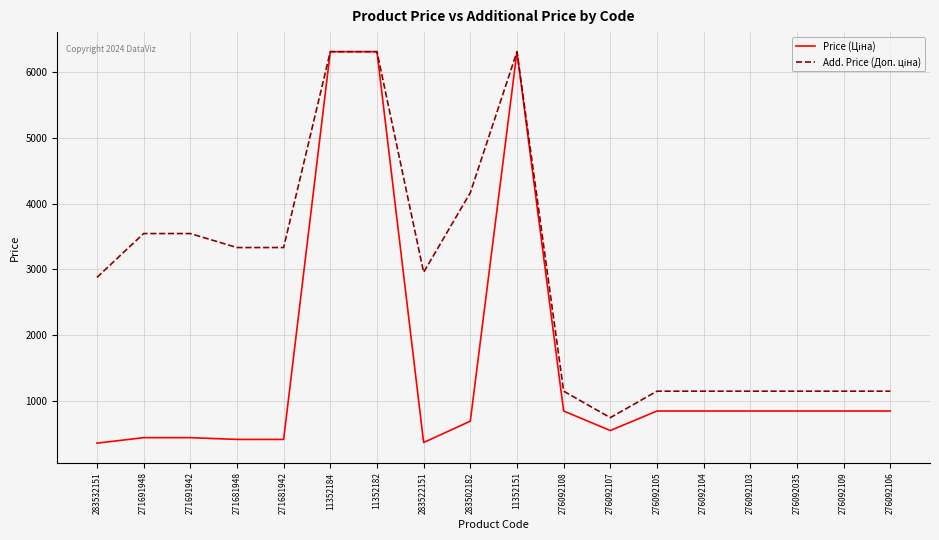

Is this an area chart (filled region under the line)?

No